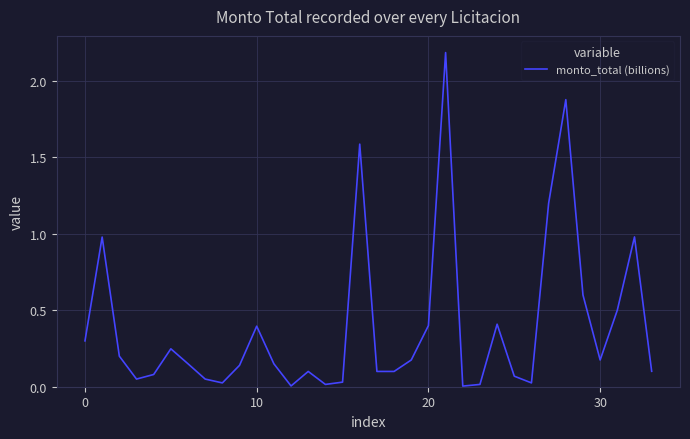

What is the maximum value shown in the chart?

2.2